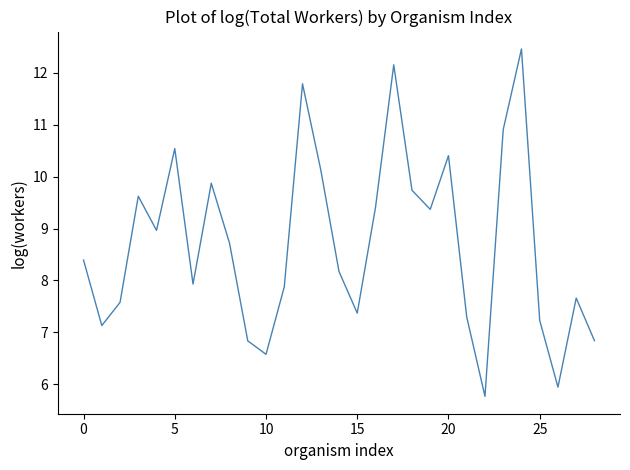

What is the difference between the maximum and minimum values?

6.7